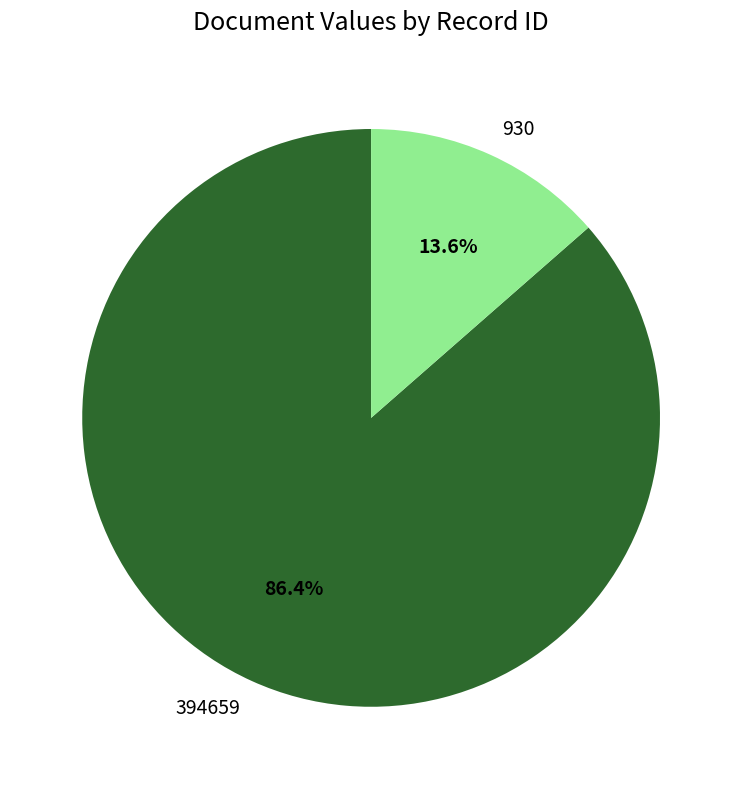

Which slice is the largest?

394659